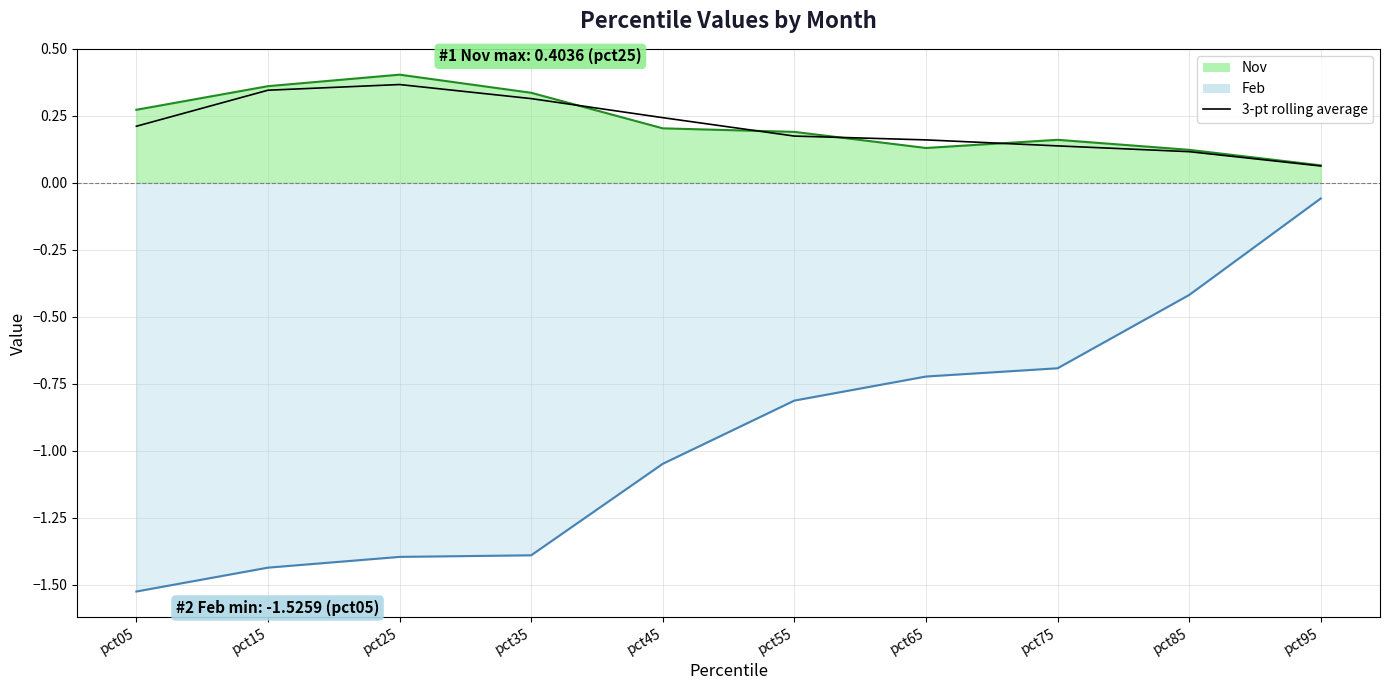

True or false: the data shows 0.2 at pct25.

False